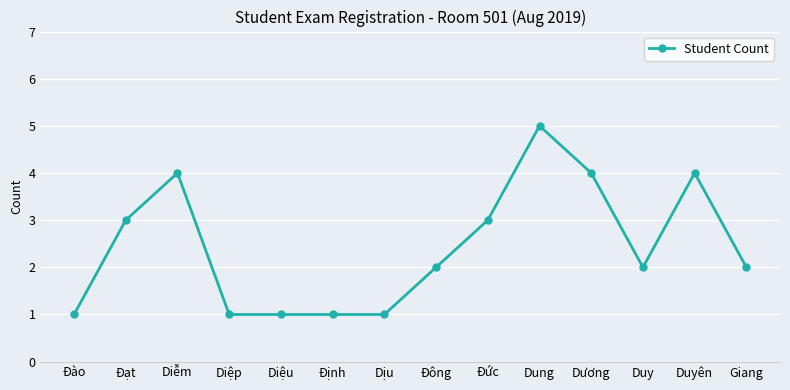

What is the label of the 4th point from the left?

Diệp